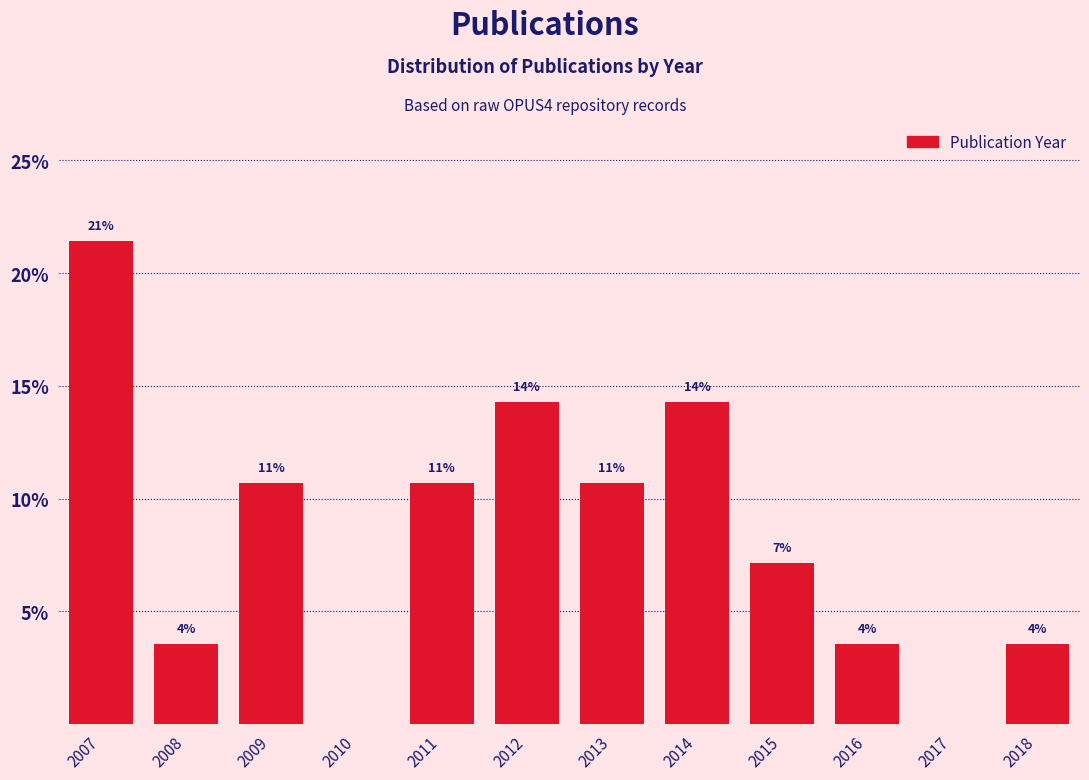

Are the bars horizontal?

No